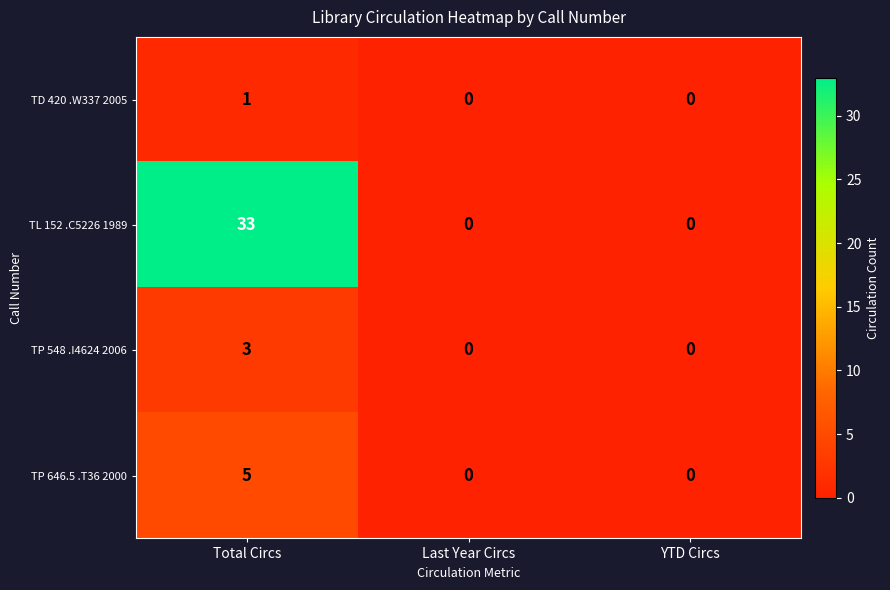

How many TD 420 .W337 2005 values are between 0 and 1?

3